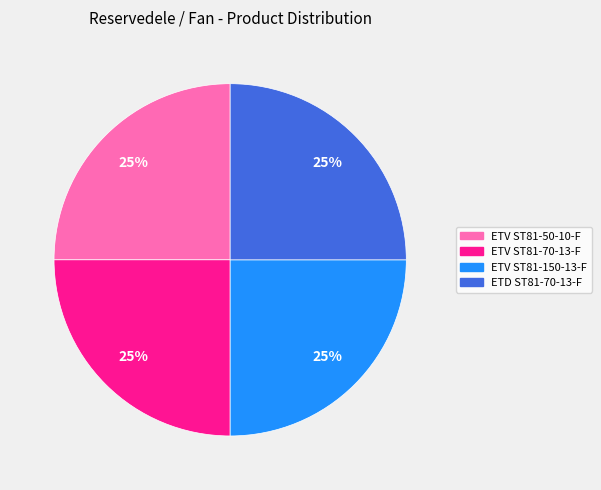

What percentage is the ETV ST81-50-10-F slice, to the nearest percent?

25%